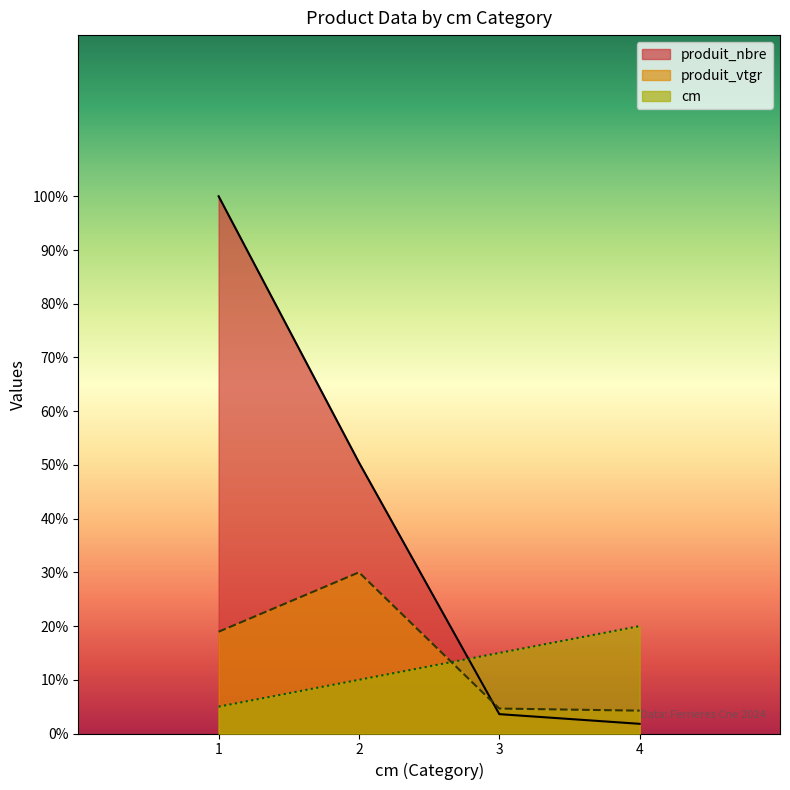

Which series changed the most between 2 and 4?

produit_nbre